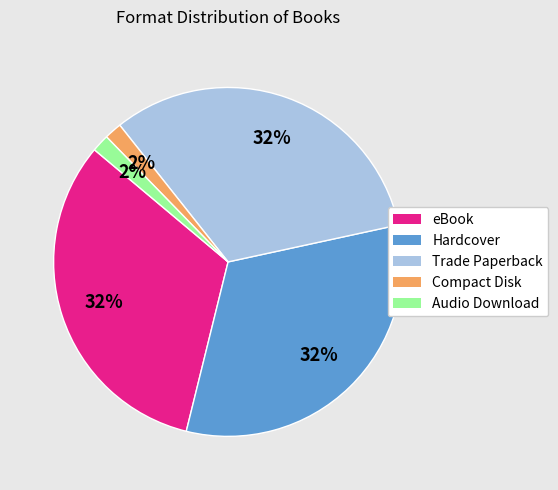

How many slices are in this pie chart?

5